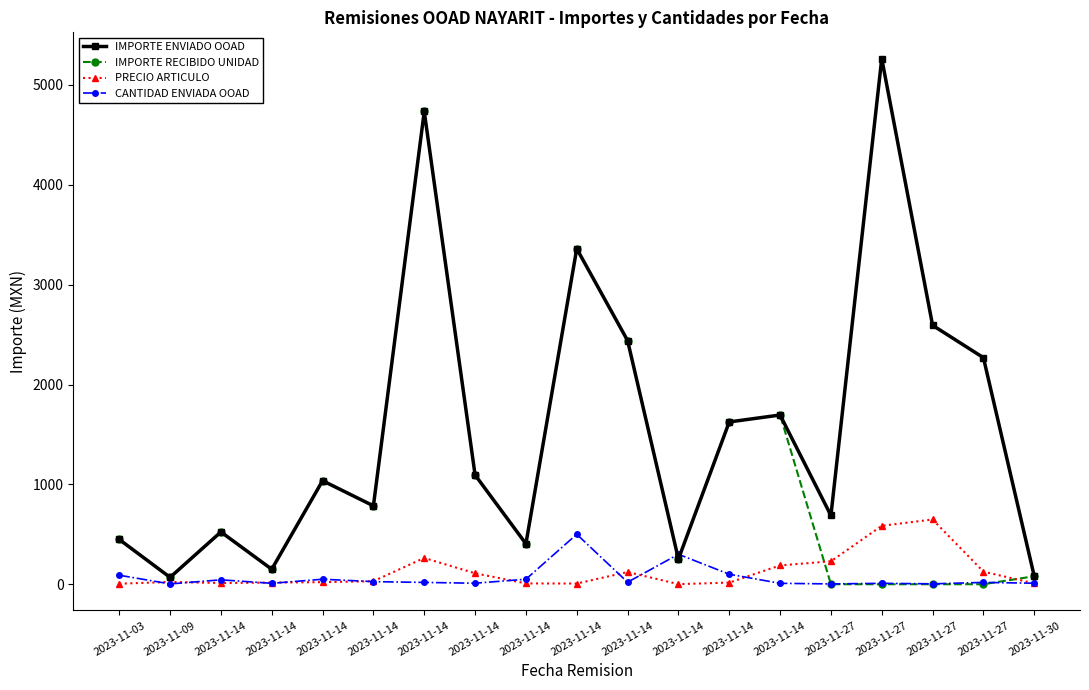

True or false: PRECIO ARTICULO has more than 2 points higher than both neighbors.

True